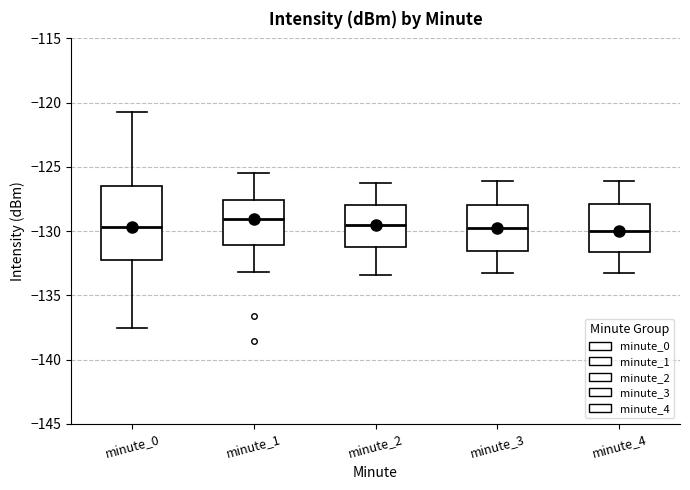

Reading left to right, read every box against the y-axis: the position of its median line, the range the box covers, and the ends of its whiskers. The values are not printed on the chart, so give them approximately, as read against the axis.

minute_0: median -129.5, box -132.5 to -126.5, whiskers -137.5 to -120.5
minute_1: median -129.0, box -131.0 to -127.5, whiskers -133.0 to -125.5
minute_2: median -129.5, box -131.0 to -128.0, whiskers -133.5 to -126.0
minute_3: median -129.5, box -131.5 to -128.0, whiskers -133.0 to -126.0
minute_4: median -130.0, box -131.5 to -128.0, whiskers -133.0 to -126.0